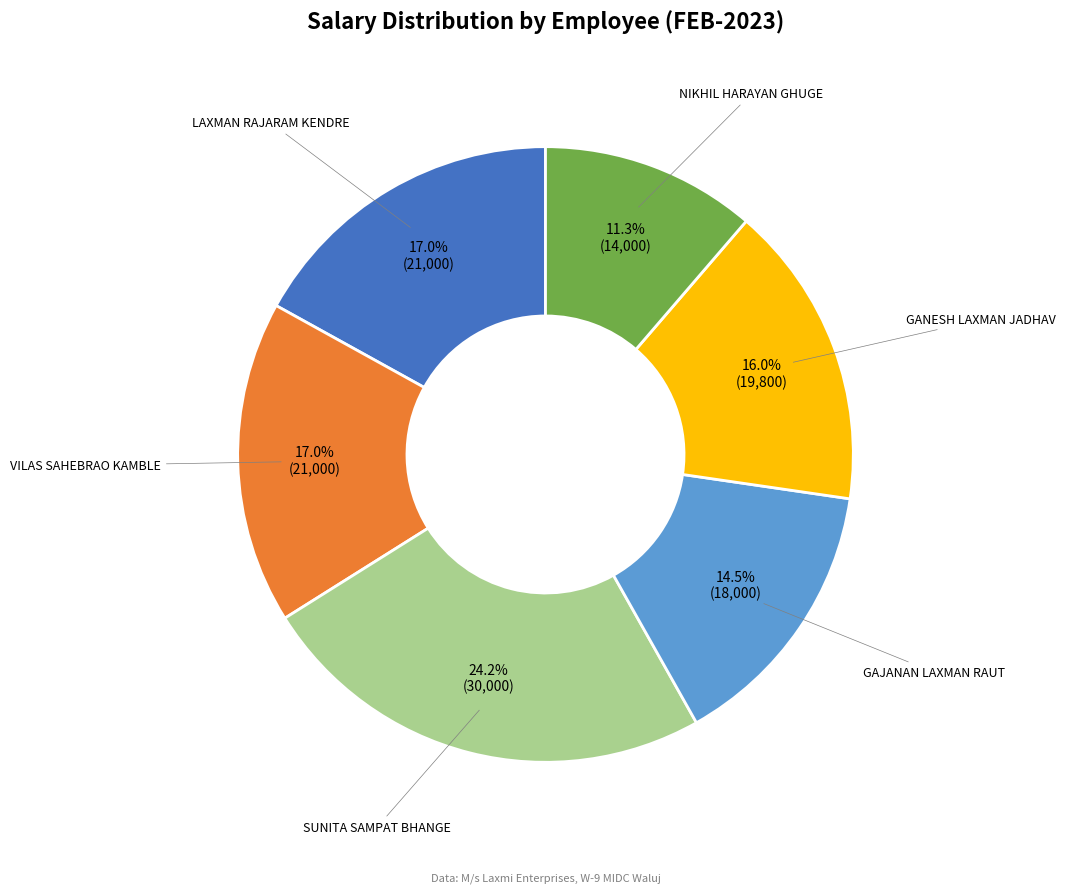

Is there any slice that represents more than half of the pie?

No